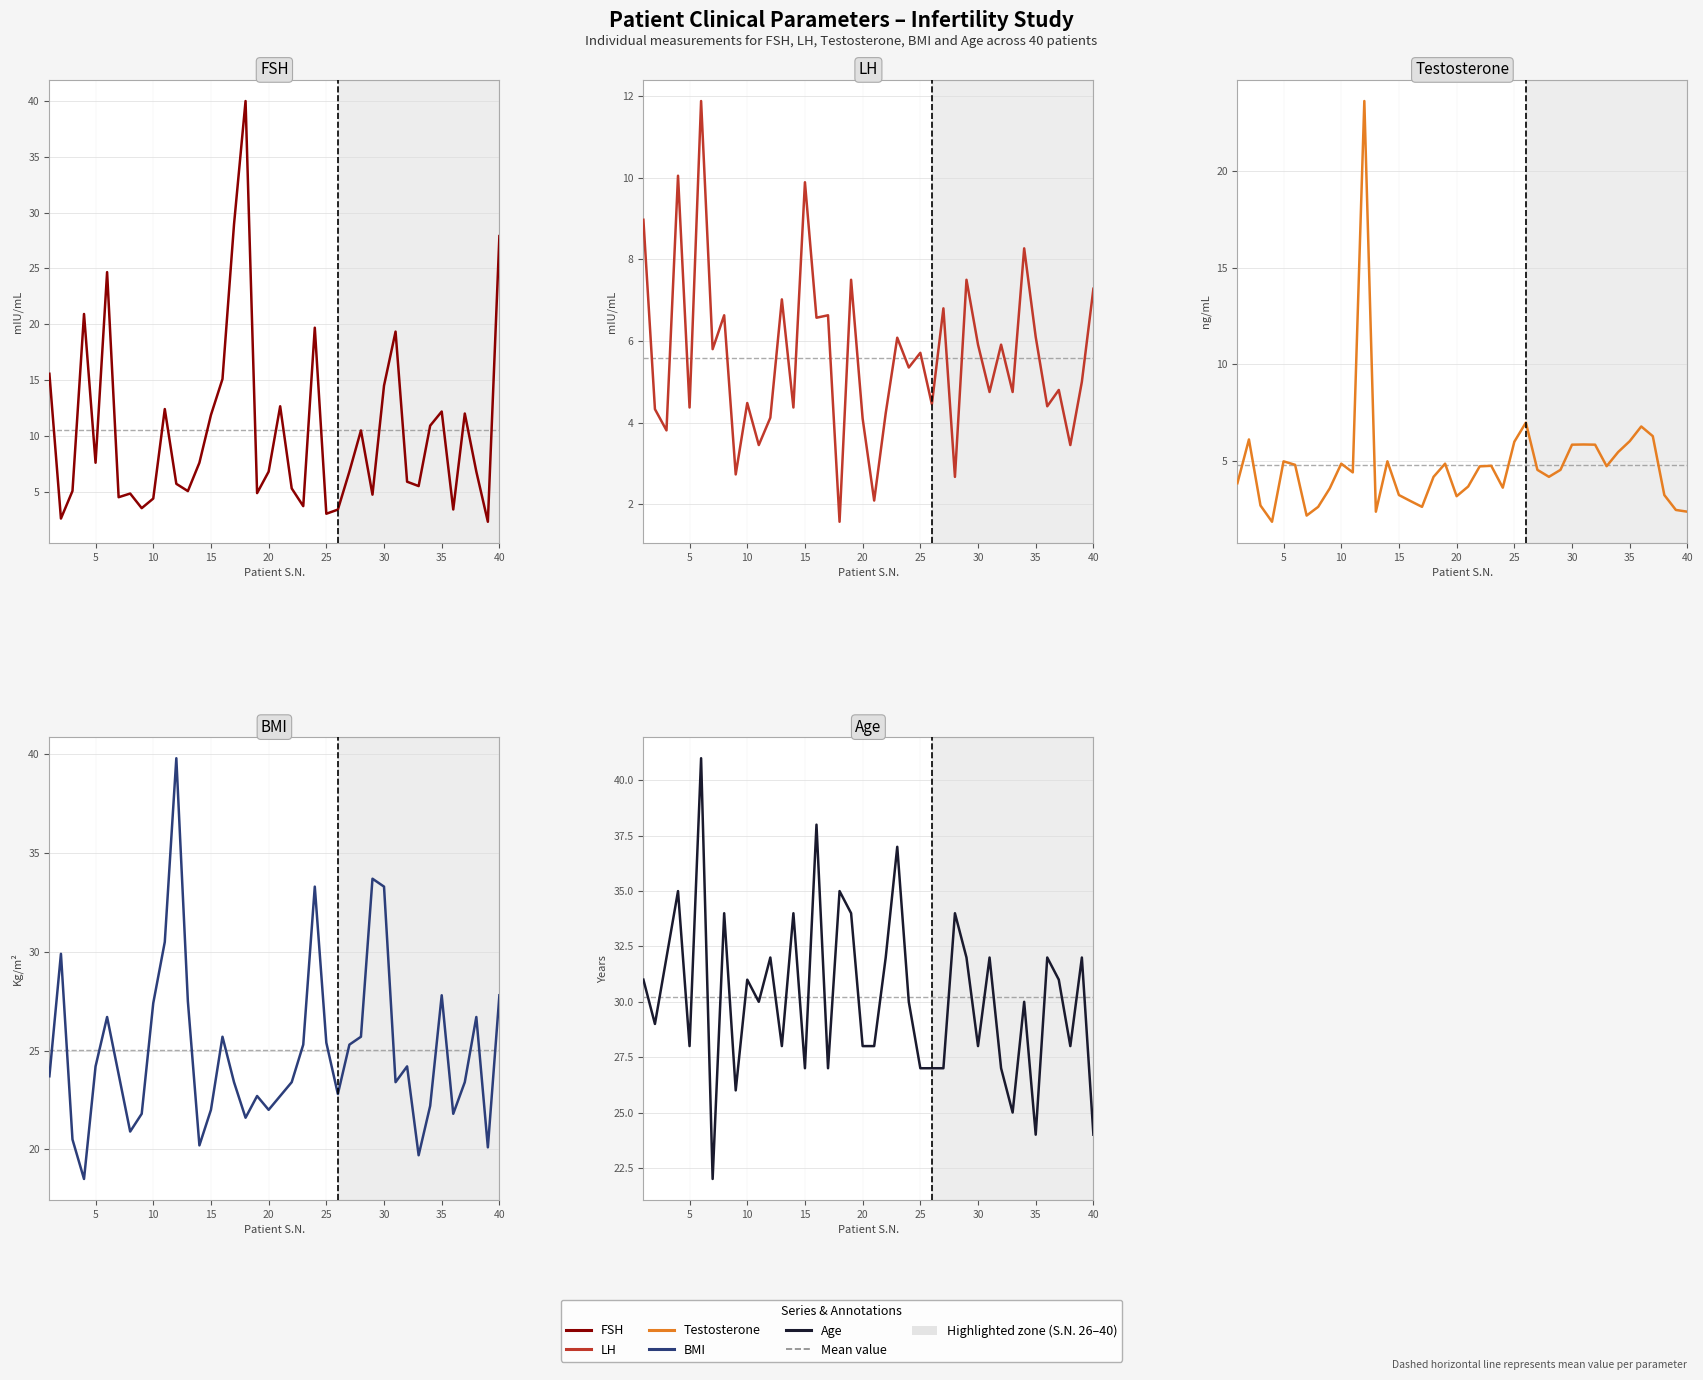

In BMI (Kg/m2), how many points are higher than both neighbors (excluding endpoints)?

10